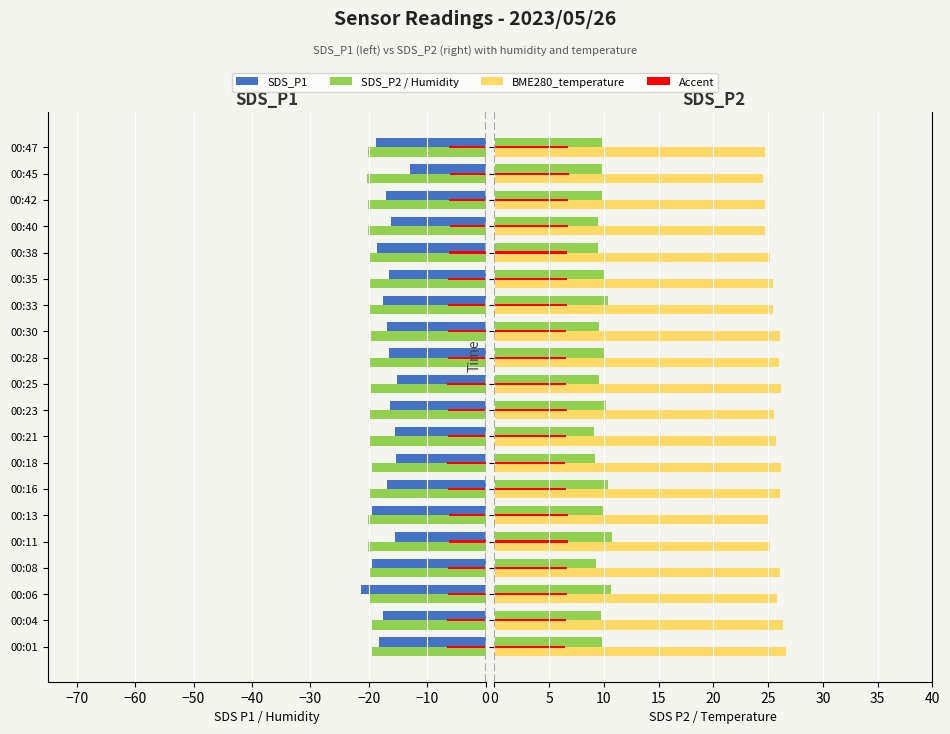

The BME280_humidity (accent) series shows 6.5 at 00:30. True or false?

True